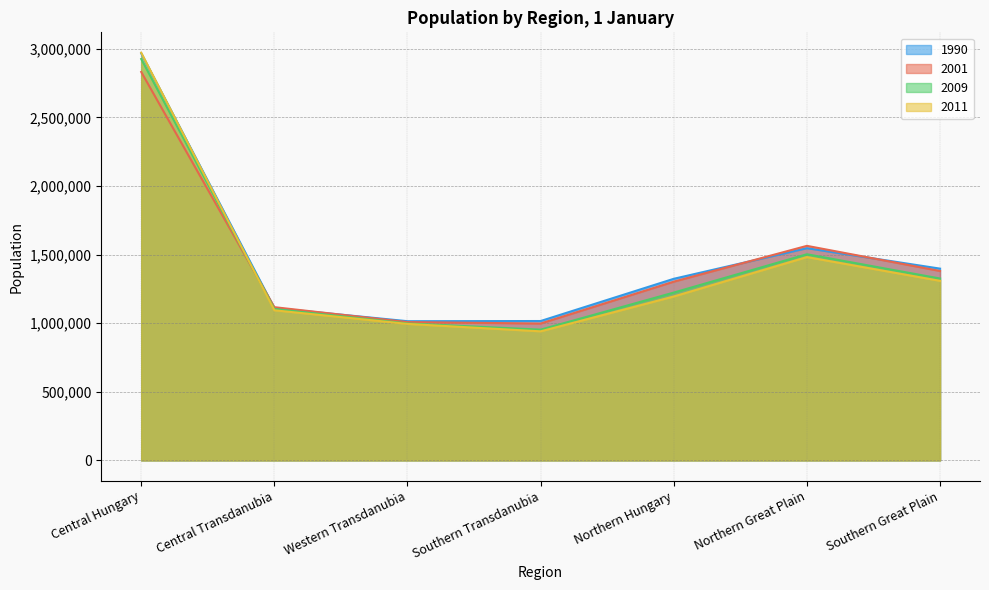

At which category does 2001 reach its first local peak?

Northern Great Plain